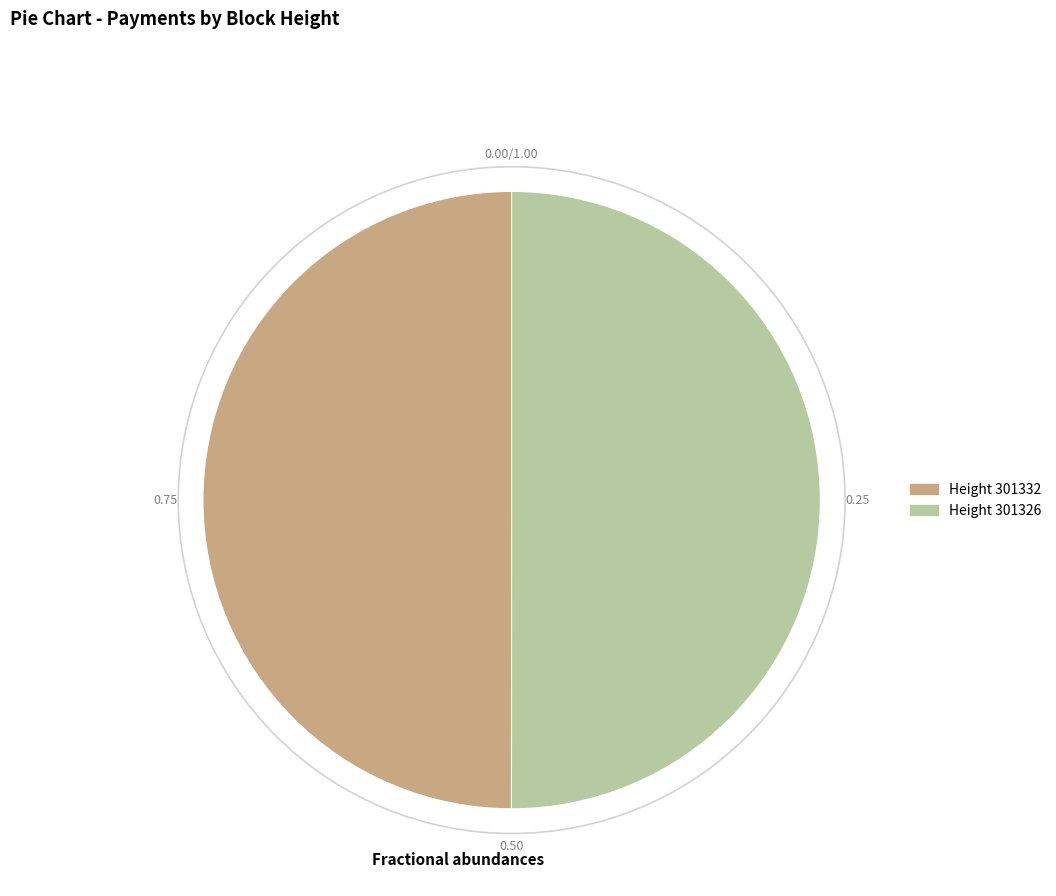

What is the ratio of the value at Height 301332 to the value at Height 301326?

1.0